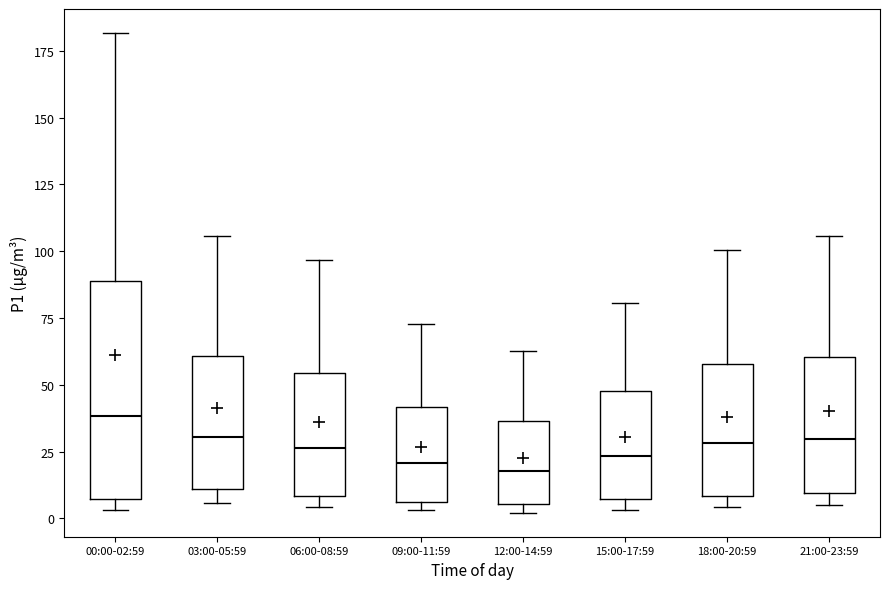

Where is the lower edge of the box for 15:00-17:59 on the y-axis? The values are not printed on the chart, so give them approximately, as read against the axis.

5